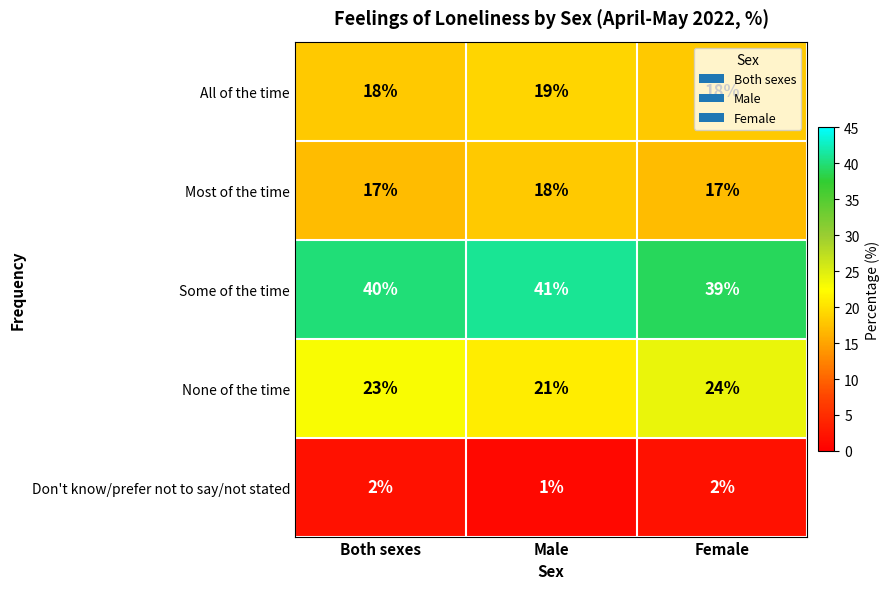

What is the average value of the Most of the time series?

17